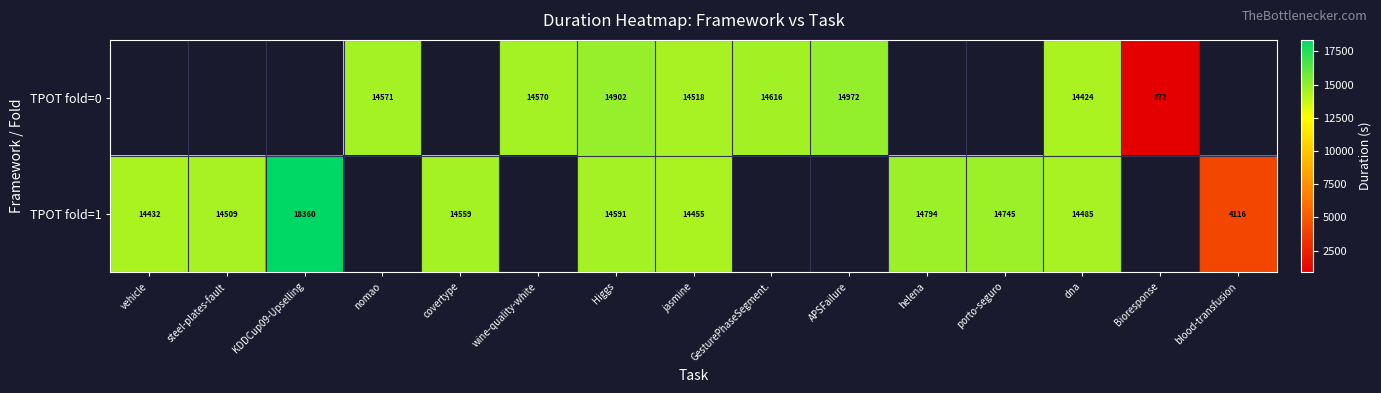

Is the value of TPOT fold=0 at Bioresponse greater than the value of TPOT fold=1 at dna?

No